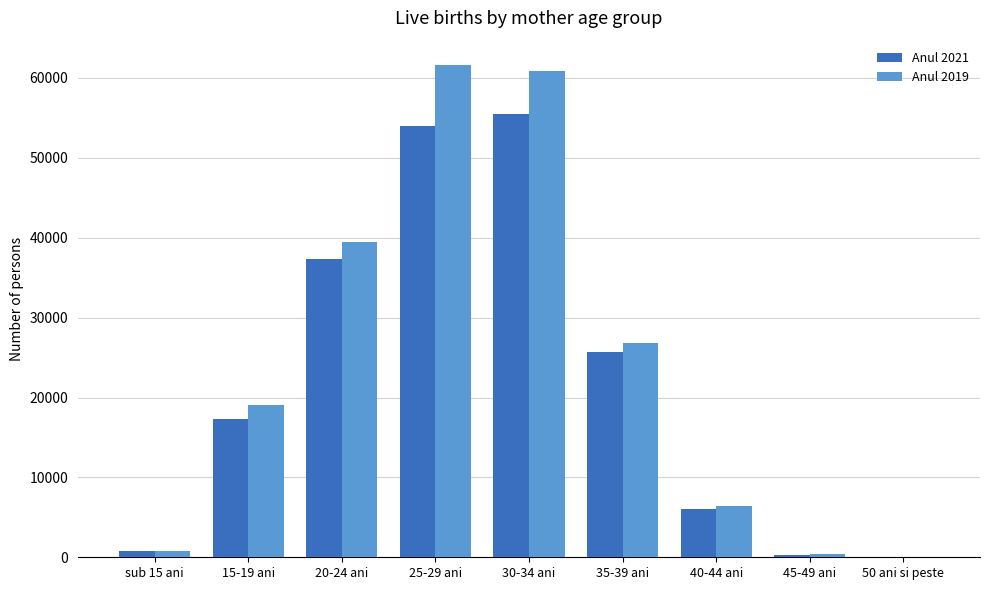

What is the spread (max minus min) of values at 20-24 ani?

2113